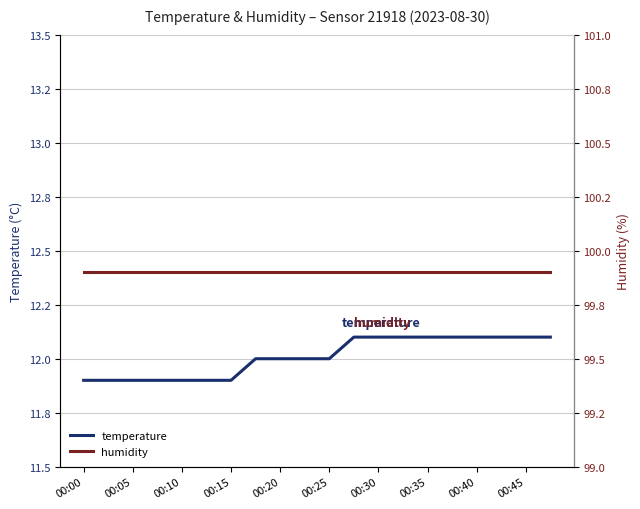

True or false: temperature has a value of 4.2 at 17.

False